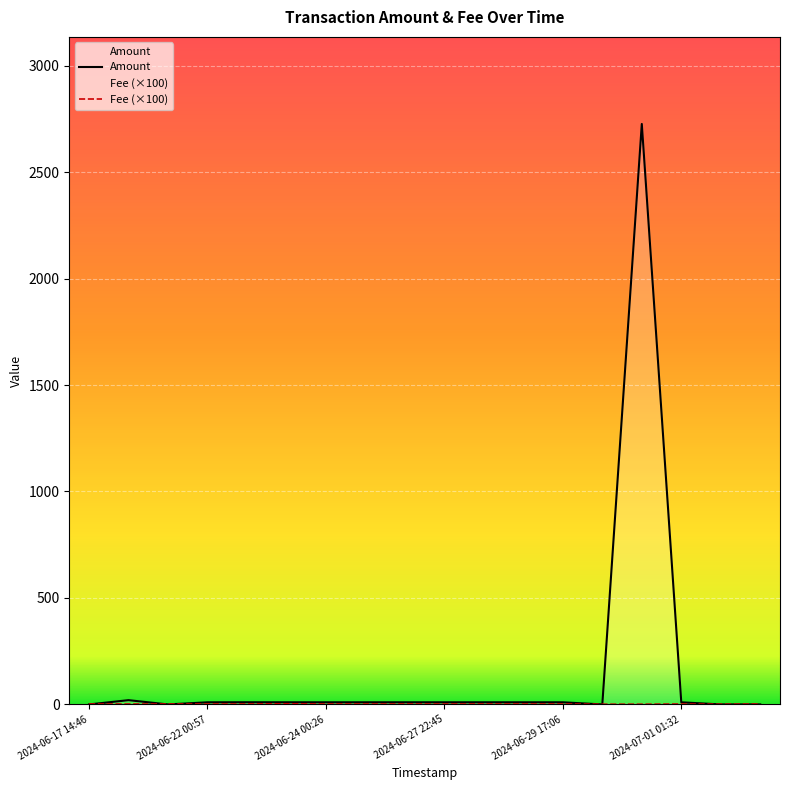

Is it true that Amount equals 10.3 at 2024-06-22 12:35?

True